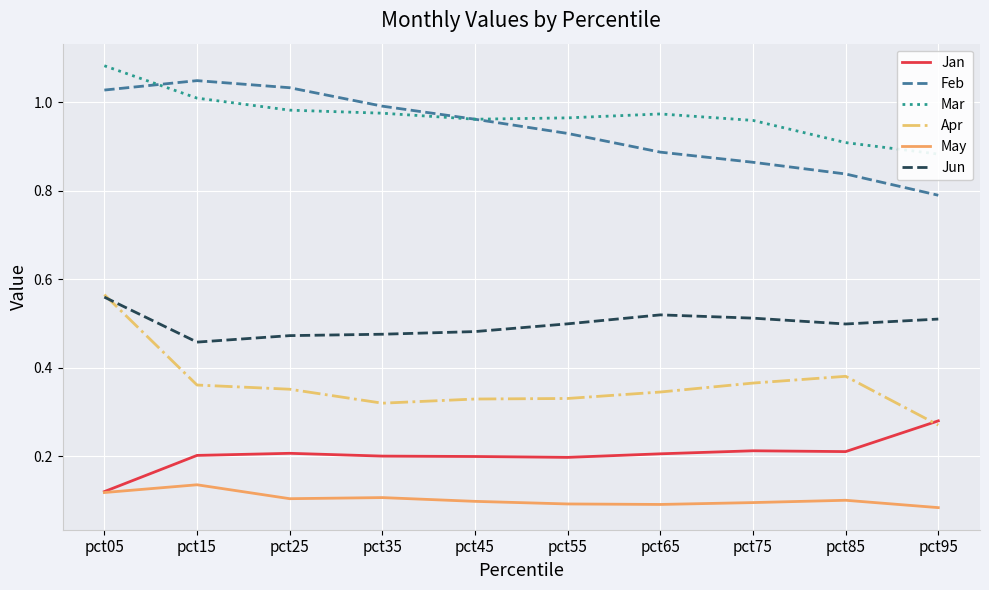

How many lines are shown in the chart?

6